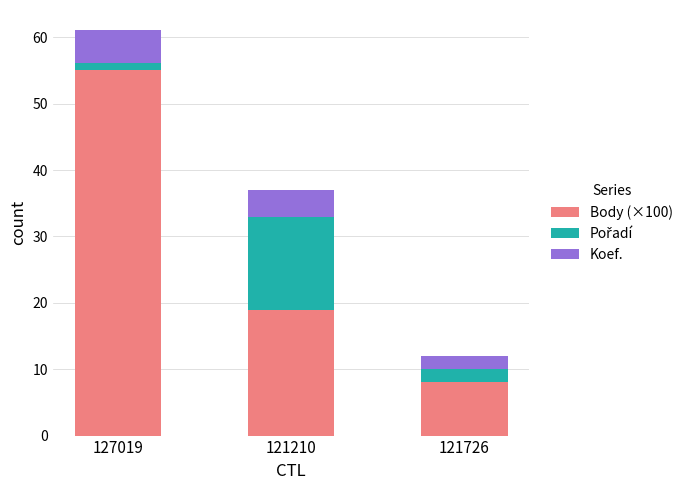

At which category is the sum across all series the highest?

127019